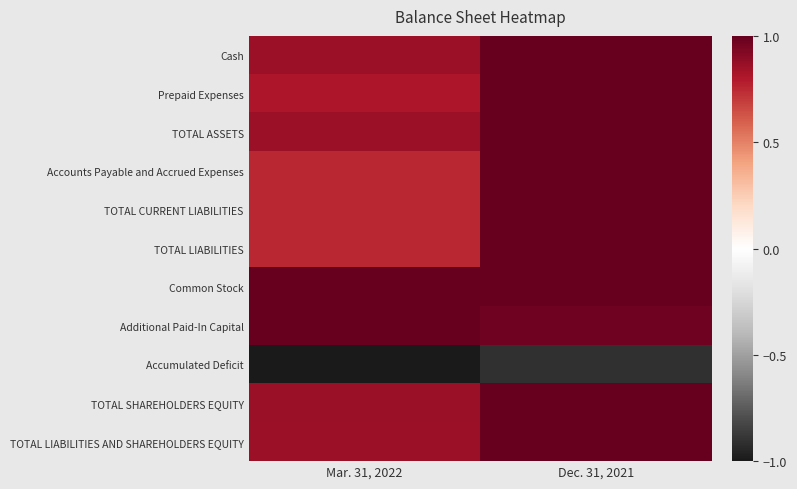

Which series has the largest total across all categories?

Common Stock